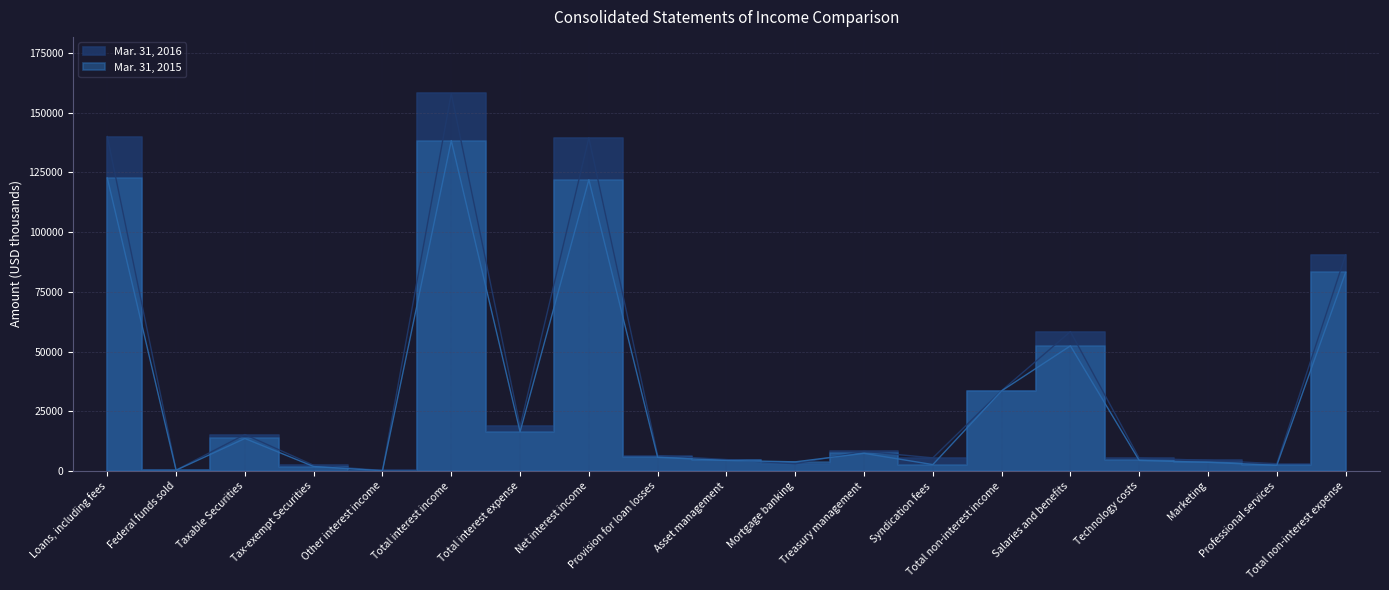

Which label corresponds to the largest value in the chart?

Total interest income